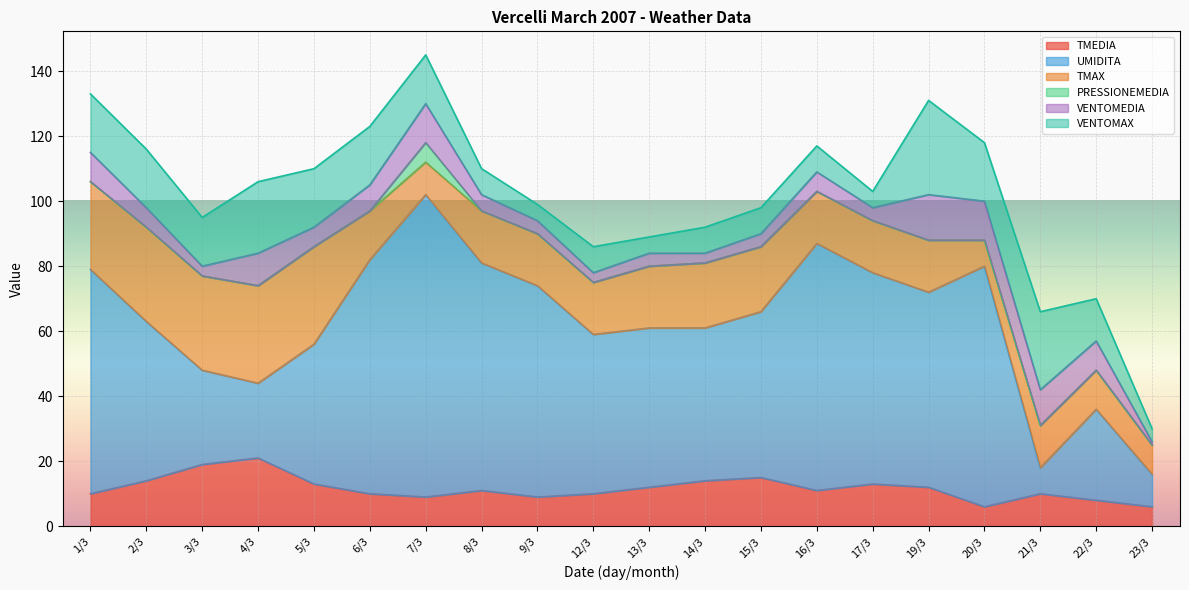

At which category does the chart reach its minimum across all series?

1/3